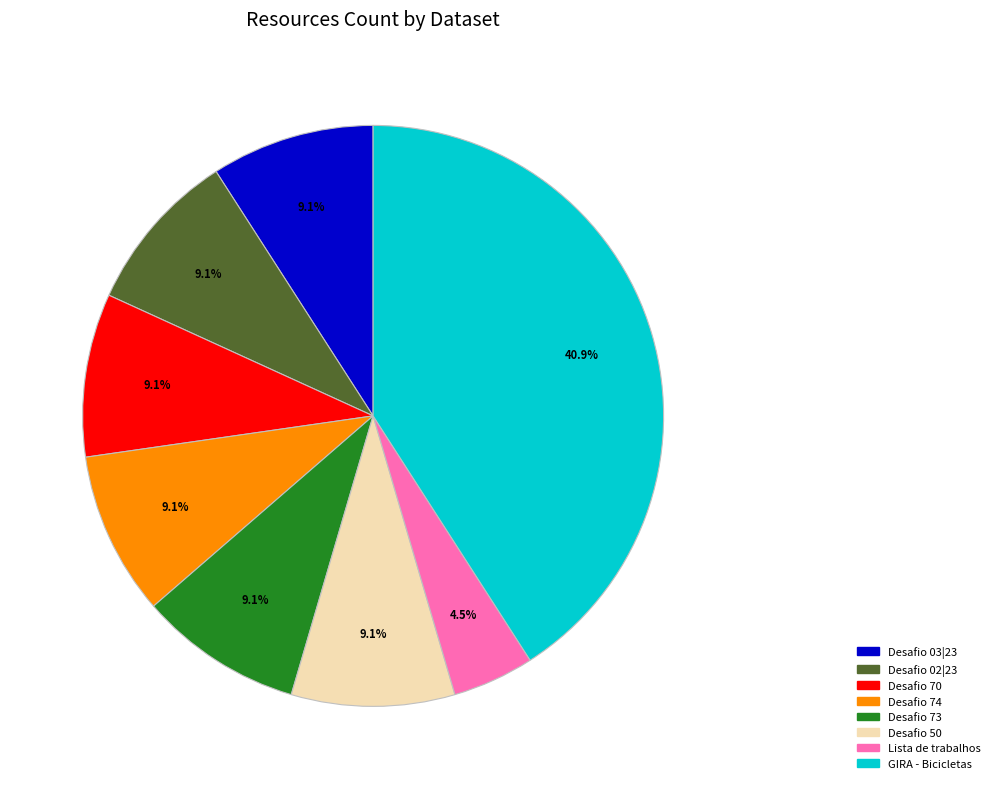

How many segments does this pie chart have?

8